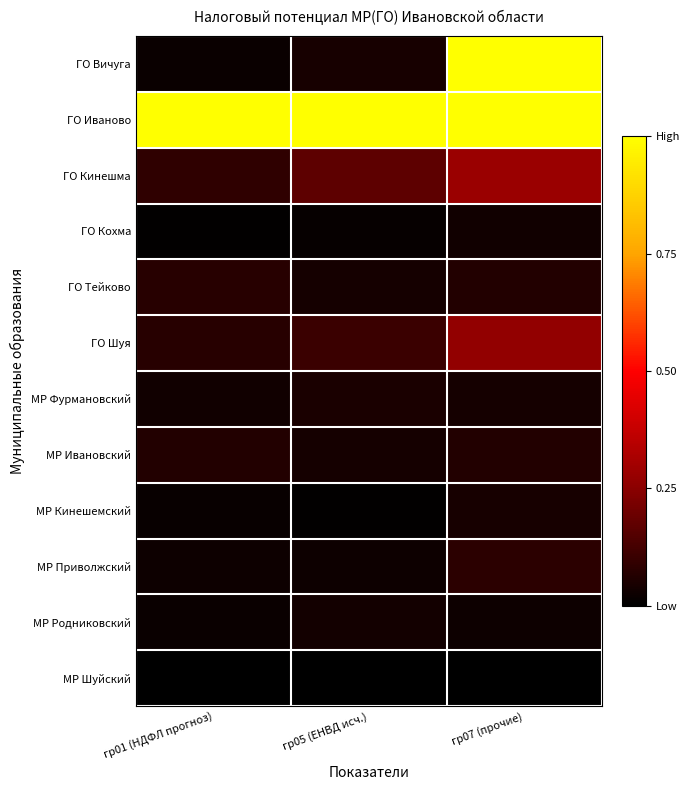

What is the difference between the highest and lowest values at гр01 (НДФЛ прогноз)?

1.0